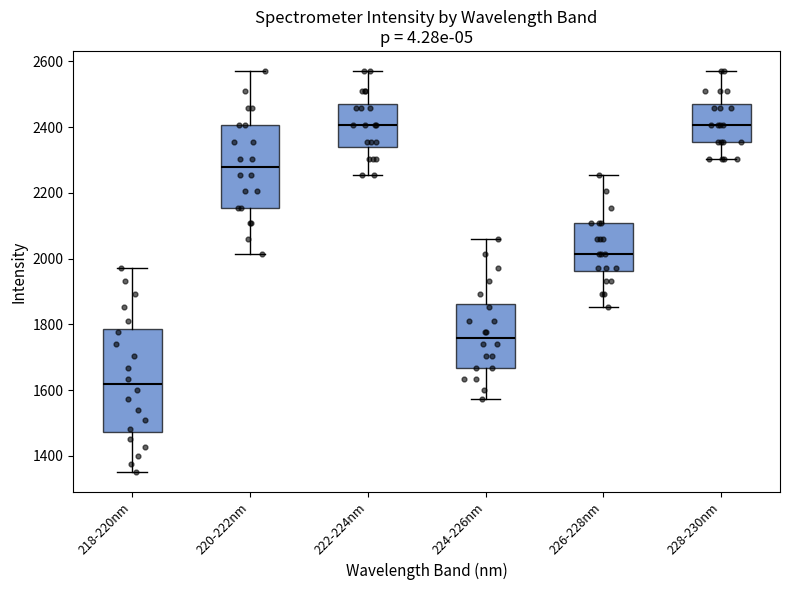

Which box is the tallest, from its lower edge to its upper edge?

218-220nm